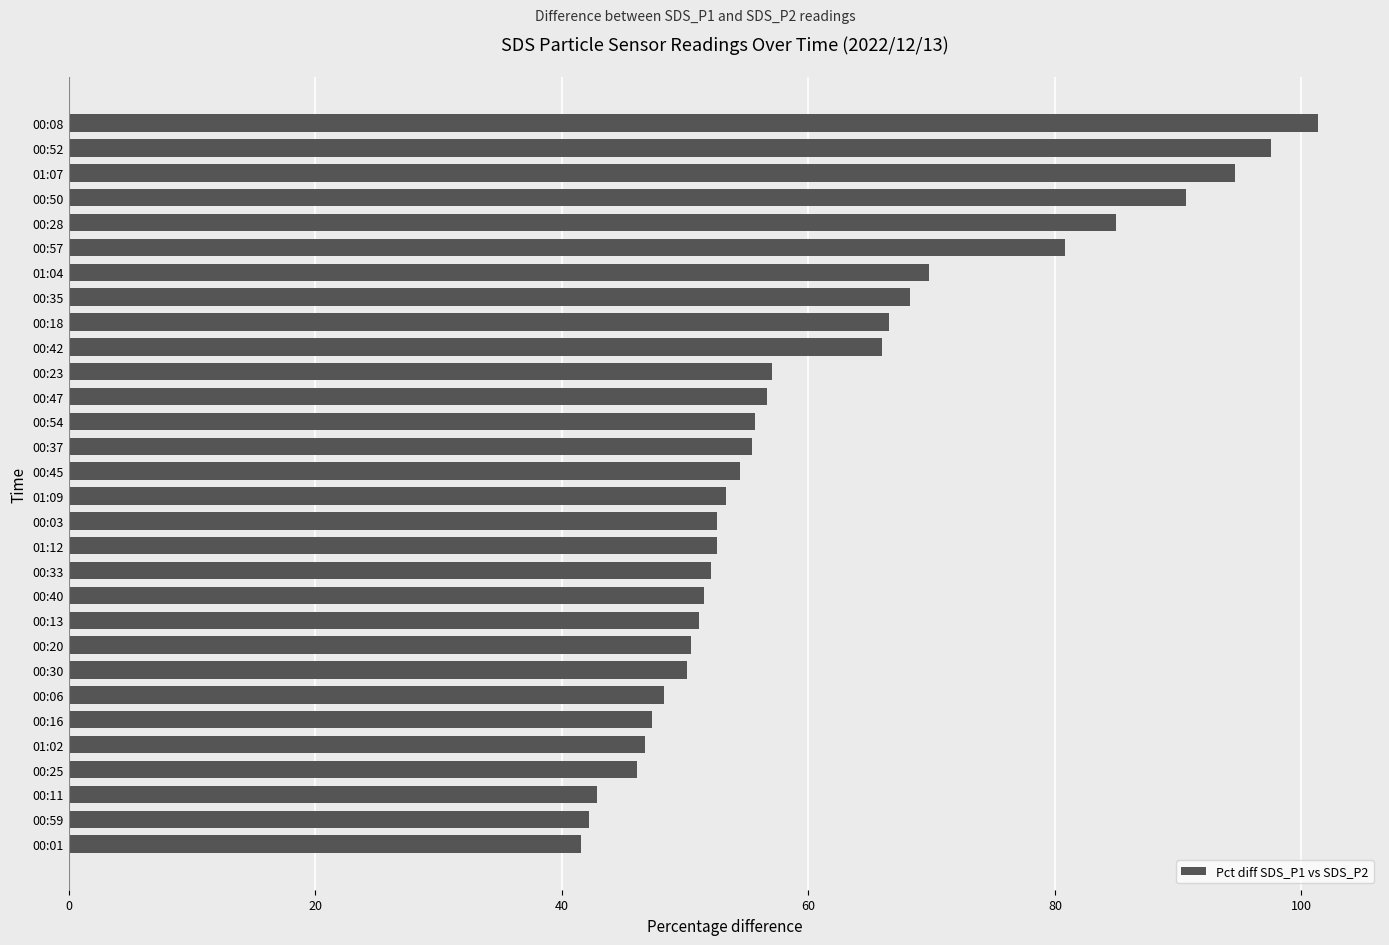

Where is the data nearest to the value 71?

01:04